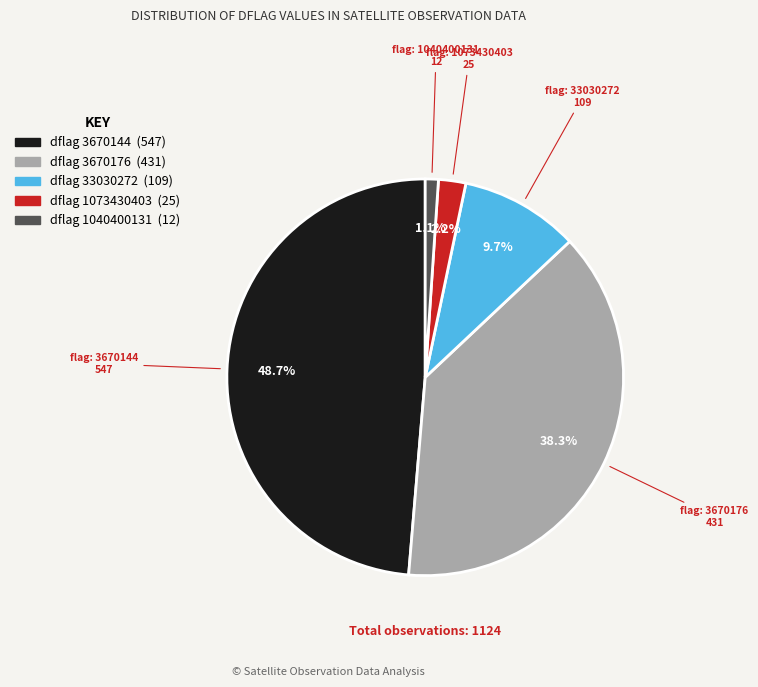

Is there a majority slice in this chart?

No